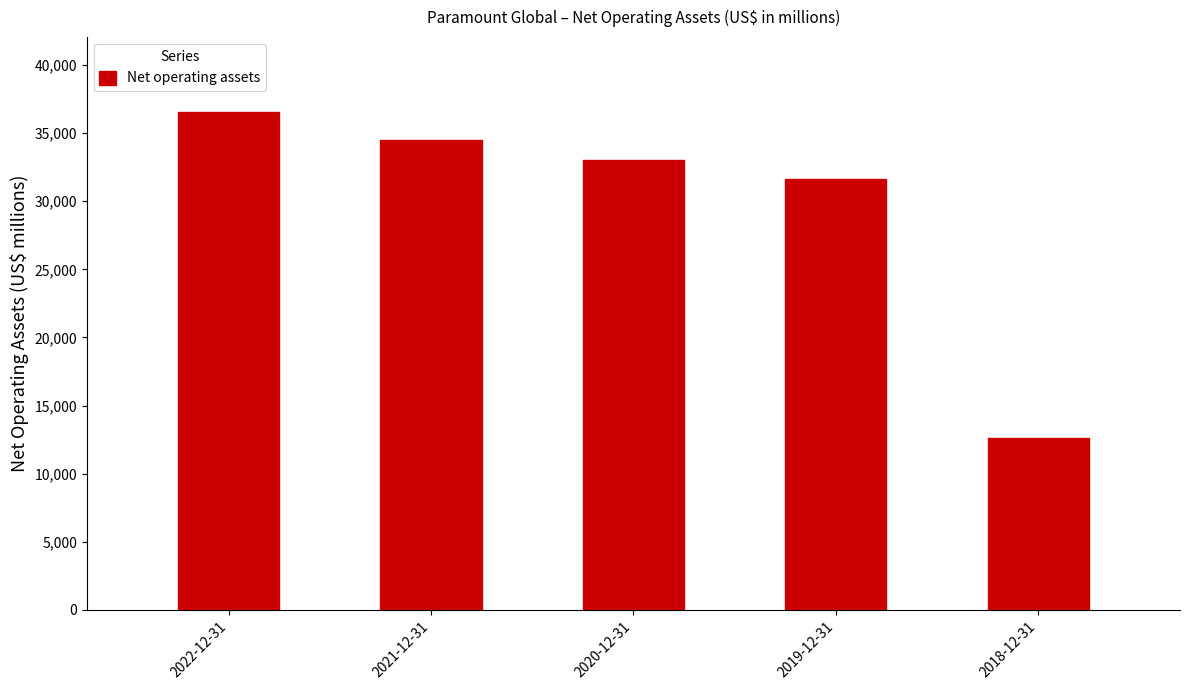

Rank the categories by value from highest to lowest.

2022-12-31, 2021-12-31, 2020-12-31, 2019-12-31, 2018-12-31